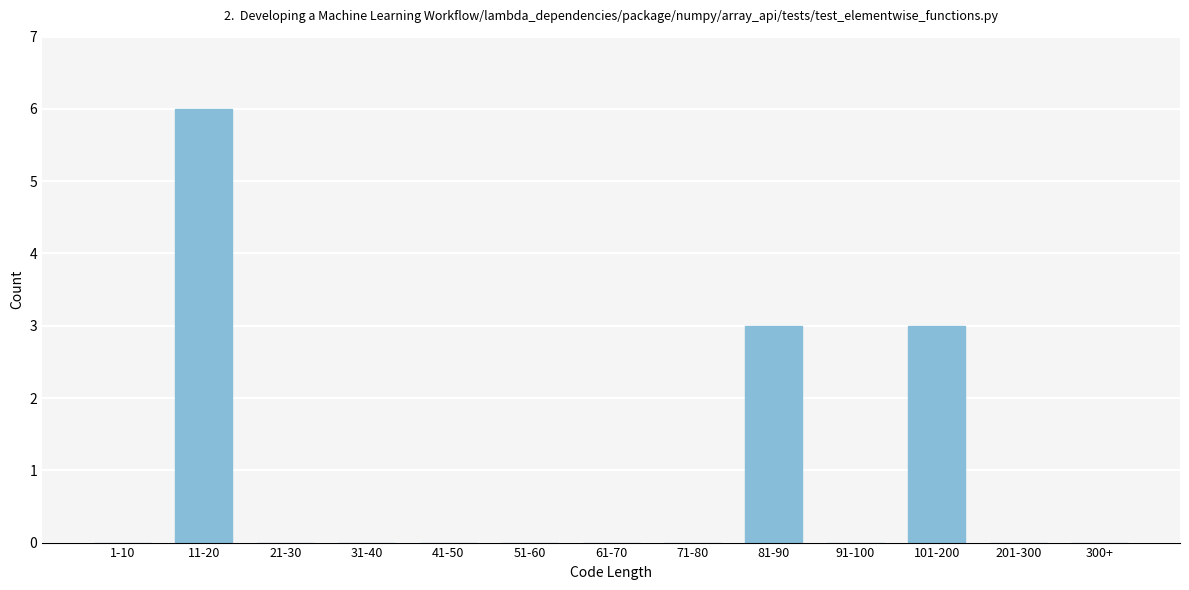

Reading left to right, transcribe all the data shown in this chart.

1-10=0	11-20=6	21-30=0	31-40=0	41-50=0	51-60=0	61-70=0	71-80=0	81-90=3	91-100=0	101-200=3	201-300=0	300+=0